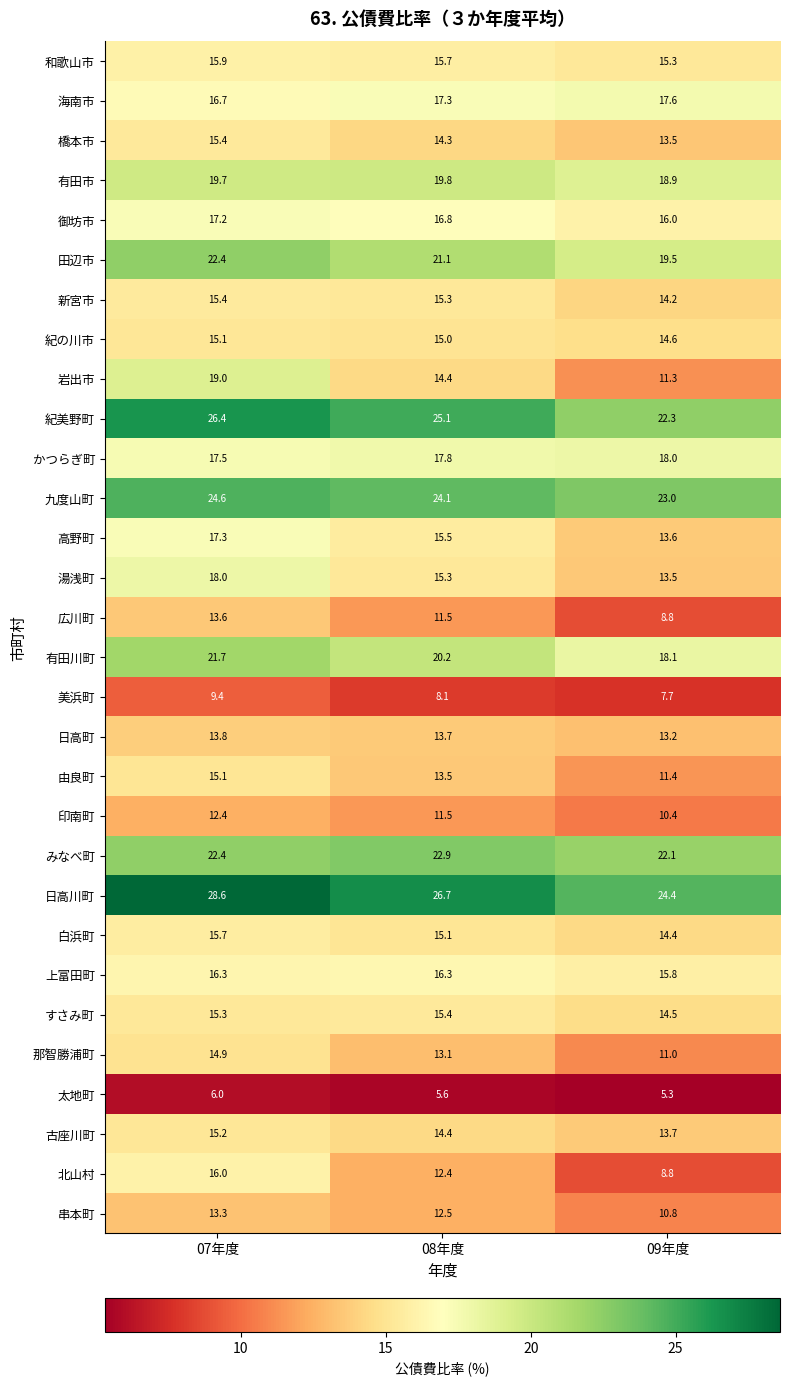

What is the spread (max minus min) of values at 08年度?

21.1